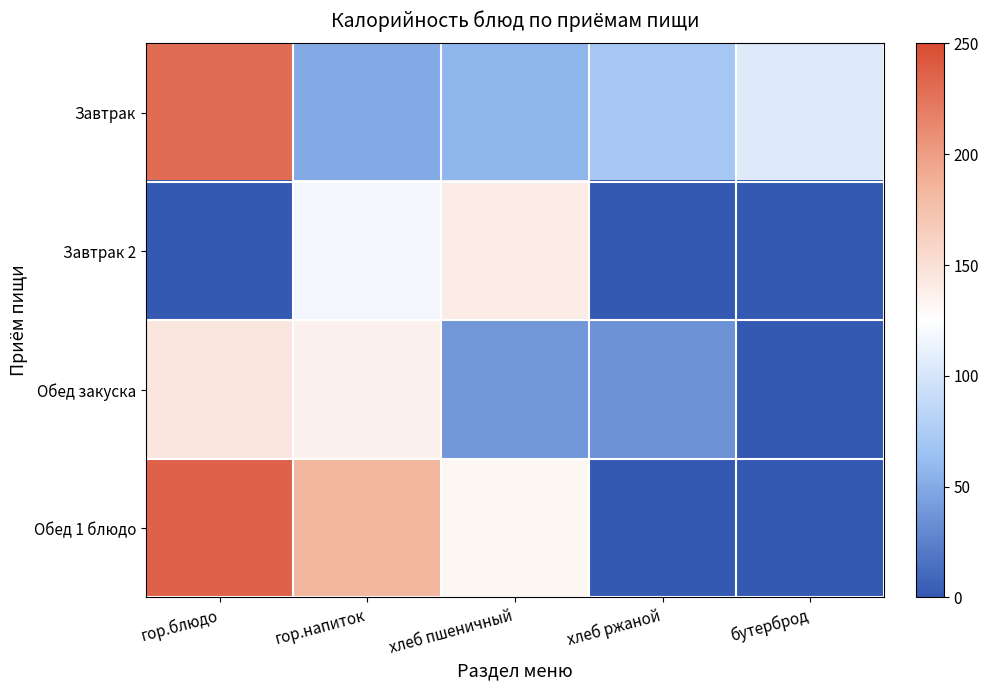

Rank the series by their maximum value, from highest to lowest.

Обед 1 блюдо, Завтрак, Обед закуска, Завтрак 2